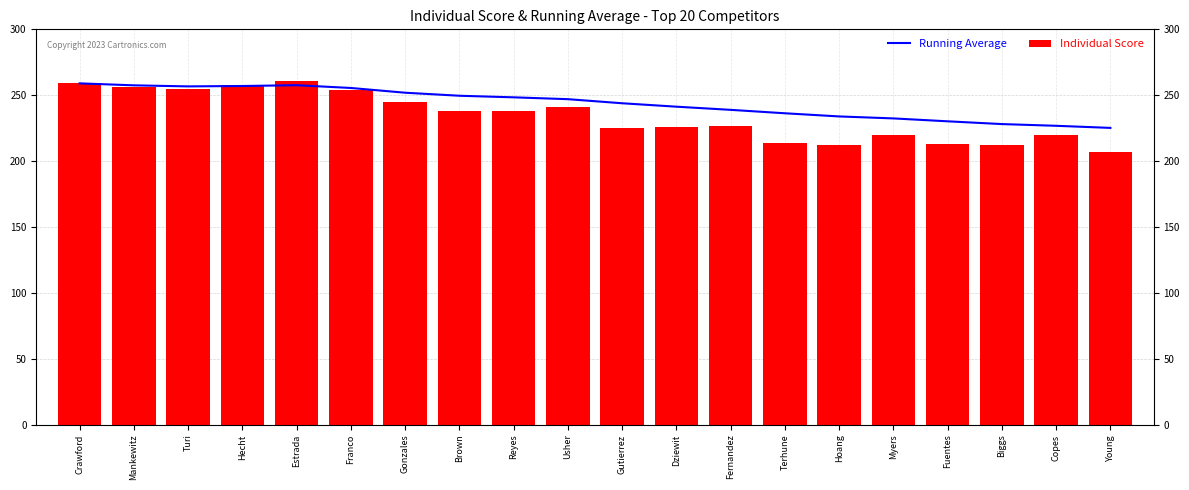

Which category has the highest value in the Individual Score series?

Estrada